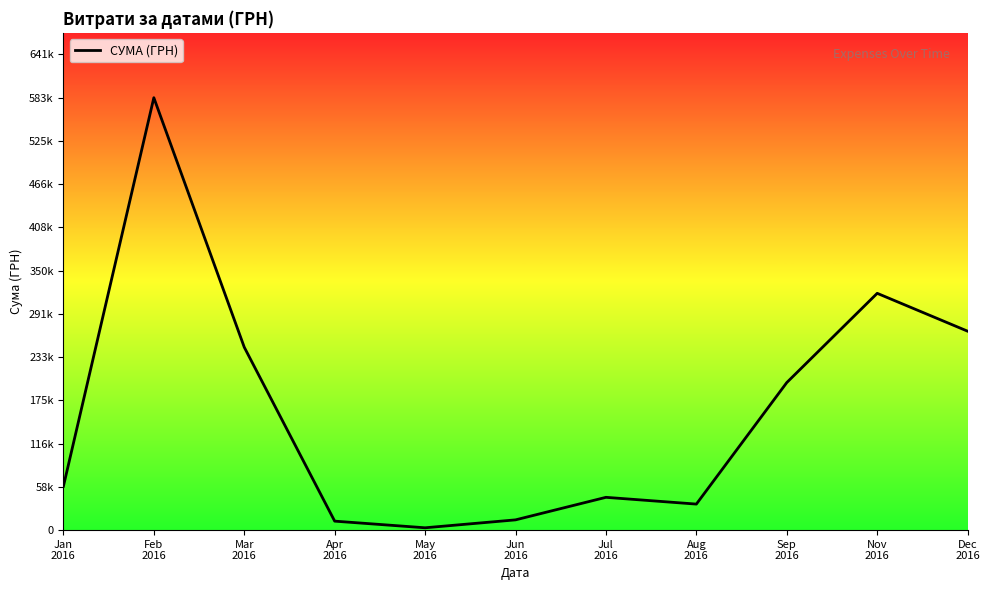

What is the label of the 6th point from the left?

Jun
2016